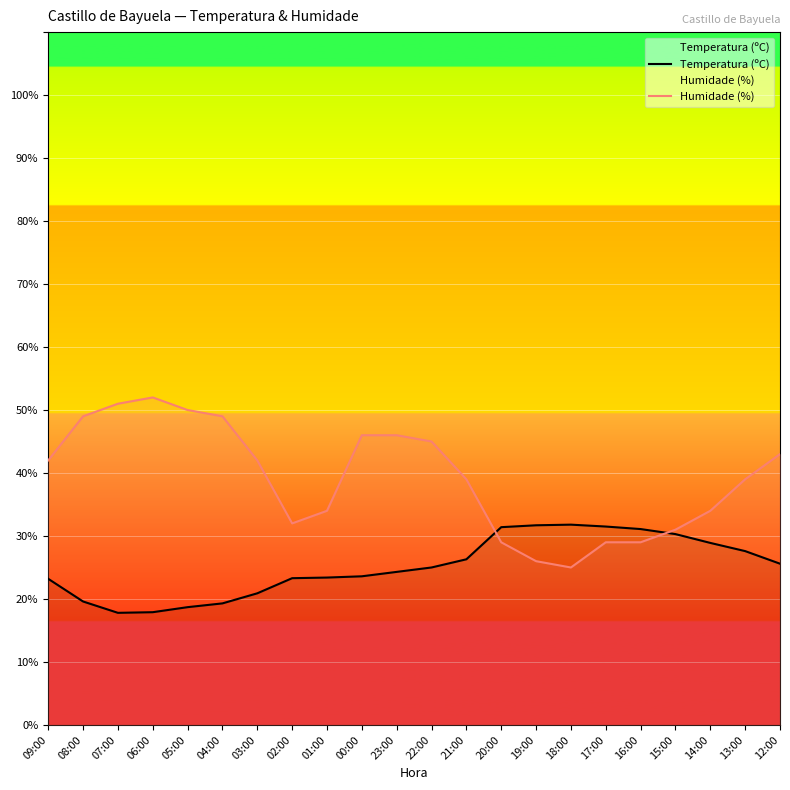

Which series changed the most between 04:00 and 01:00?

Humidade (%)